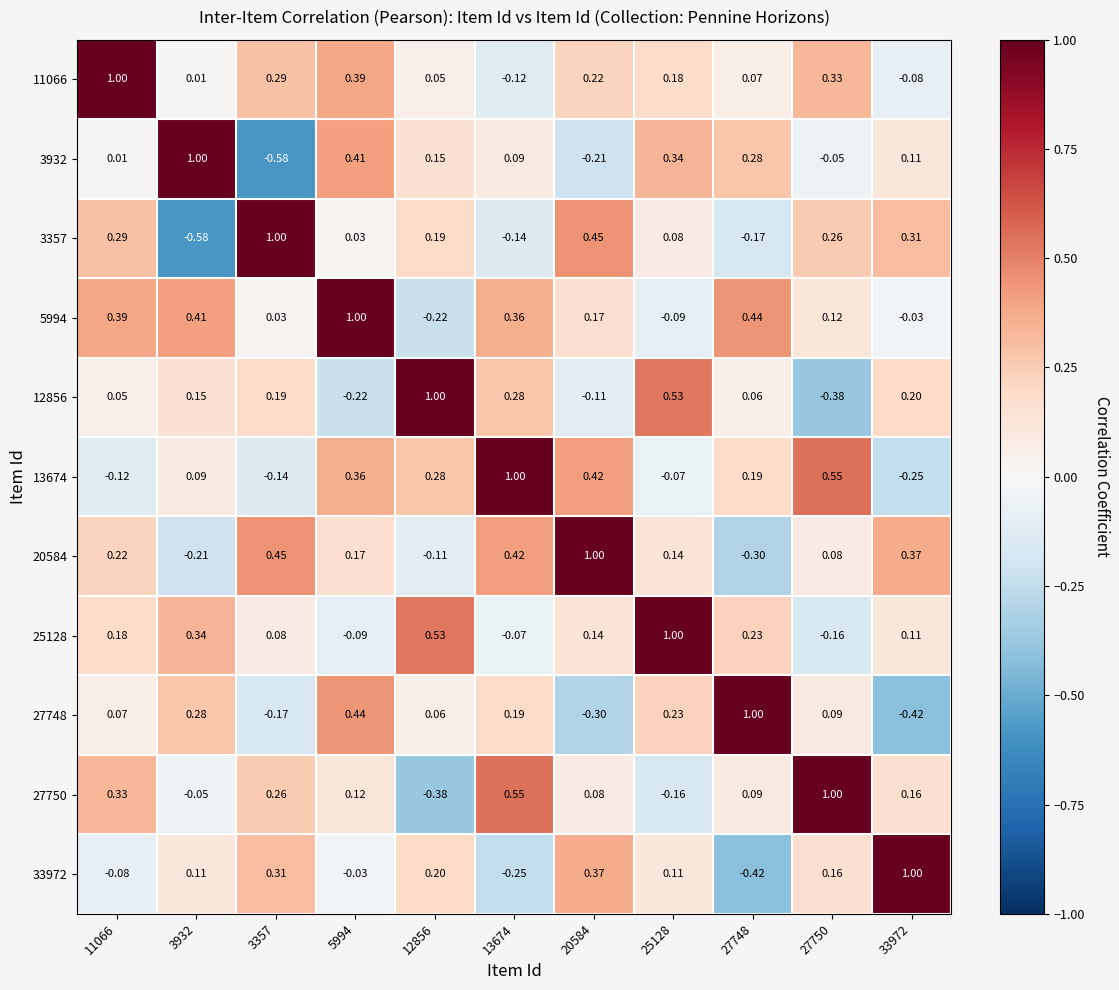

How many values in 3357 are below zero?

3